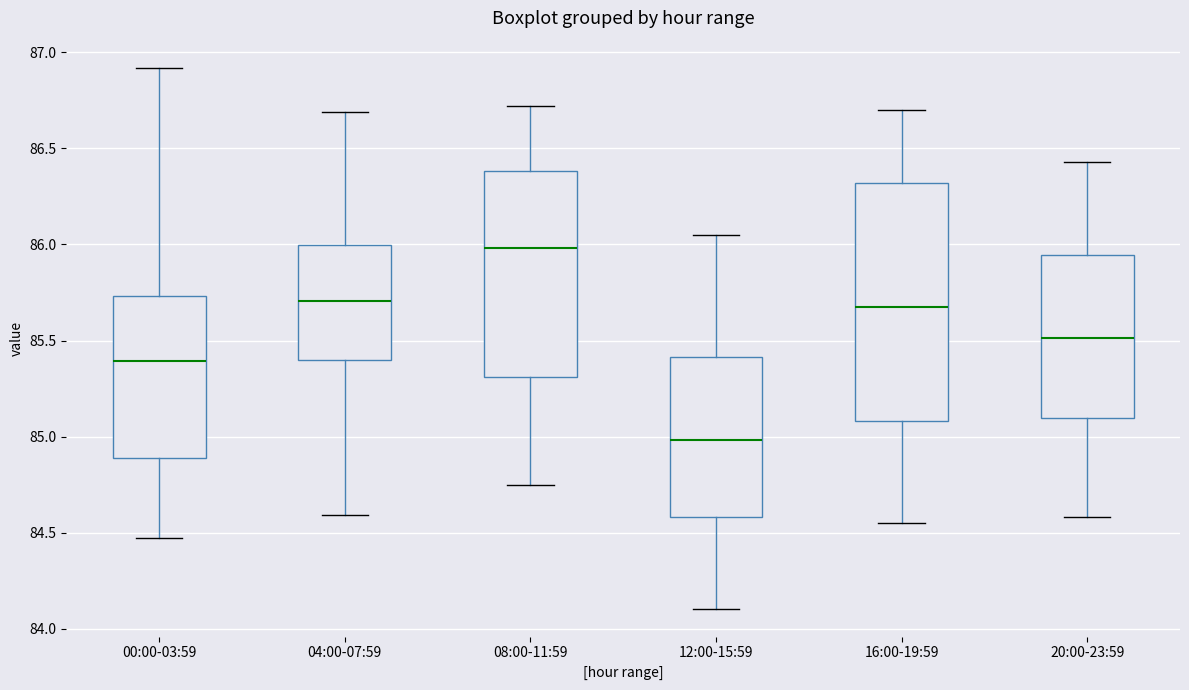

Comparing the boxes themselves (not the whiskers), which one is the tallest?

16:00-19:59